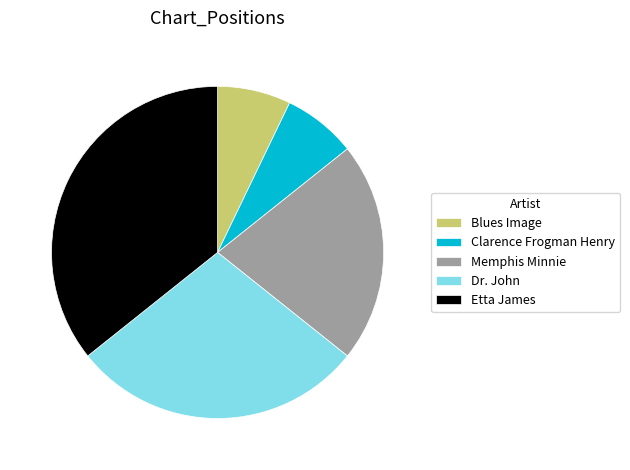

Which category has the biggest portion of the pie?

Etta James